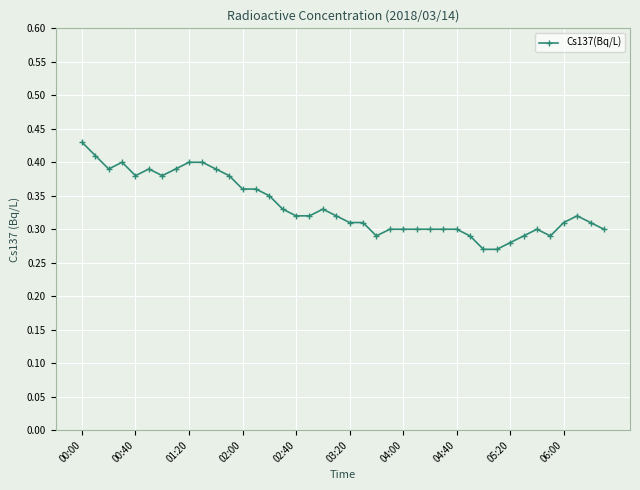

What is the sum of all values?

13.4